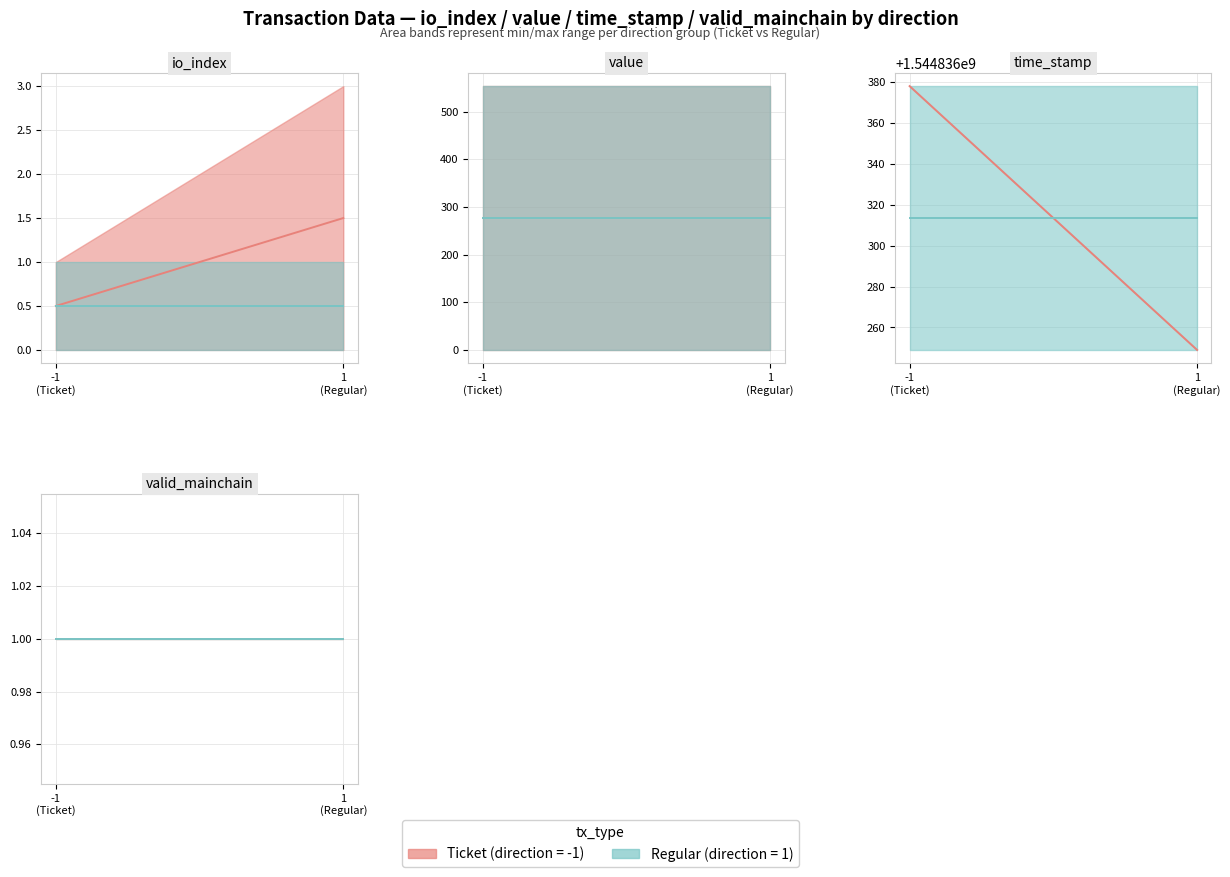

True or false: valid_mainchain has a value of 0.5 at -1.

False